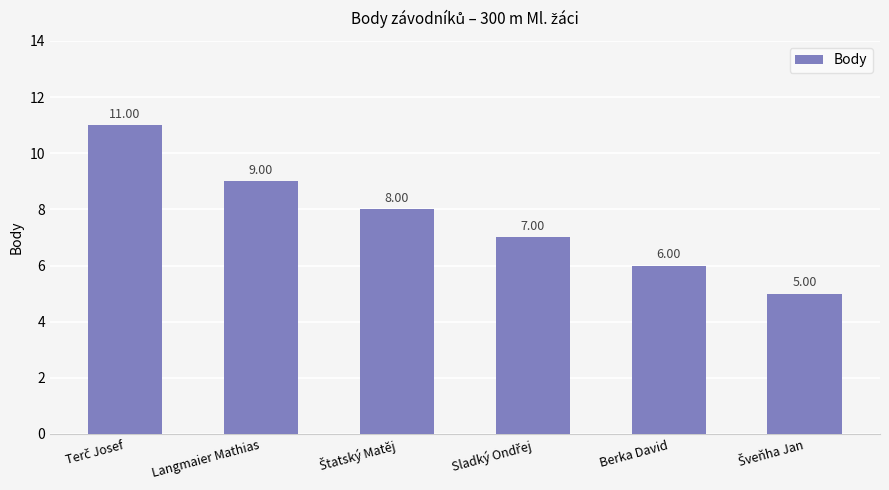

What is the difference between the maximum and minimum values?

6